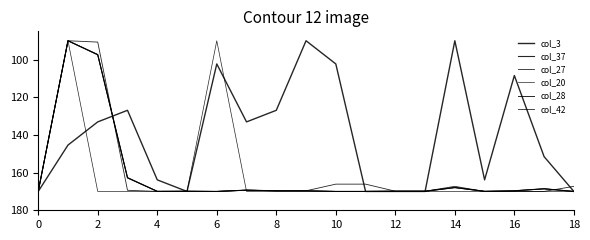

What is the average value of the col_27 series?

161.3